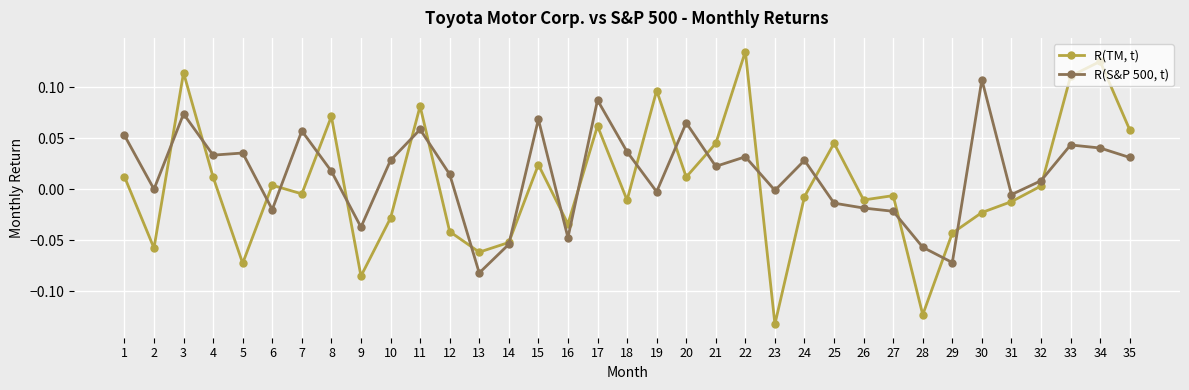

How many data points in R(TM, t) are less than 0?

18